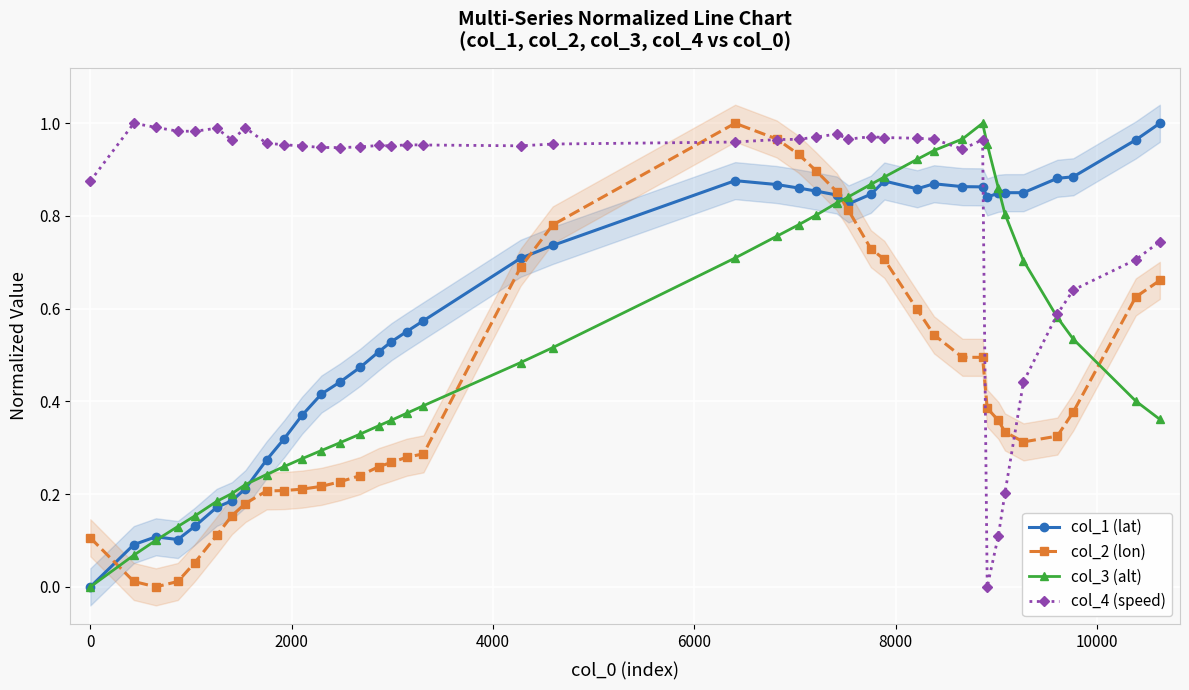

How many values in the col_4 (speed) series exceed 0?

39